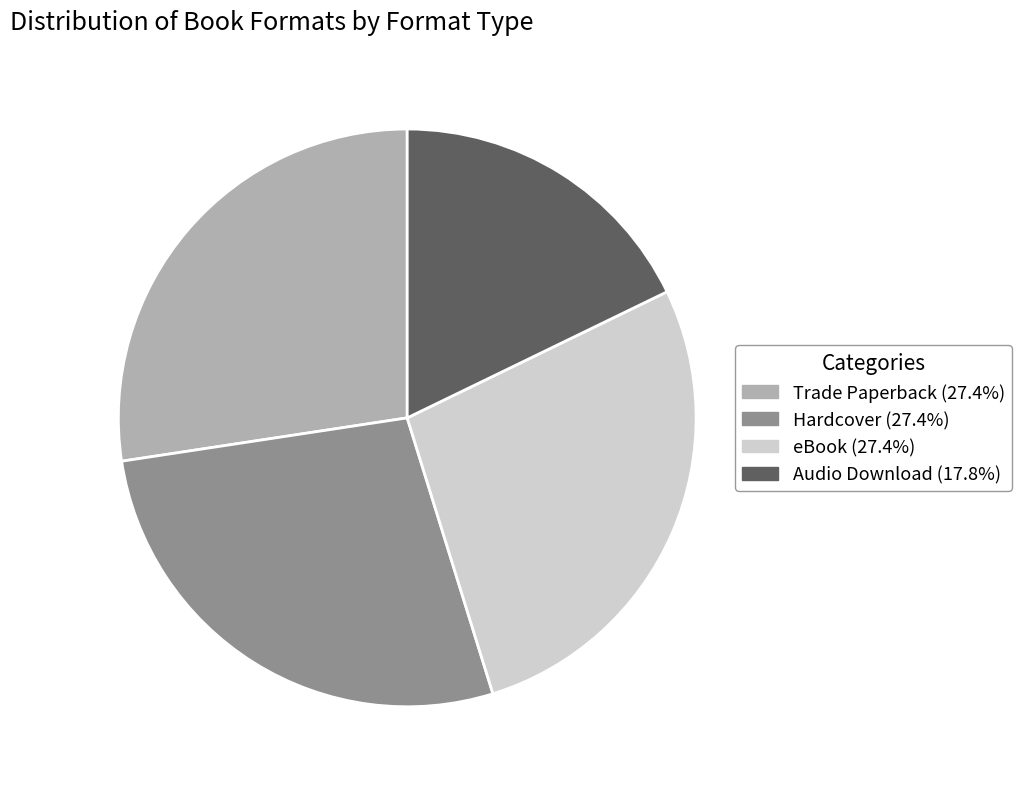

Is there any slice that represents more than half of the pie?

No